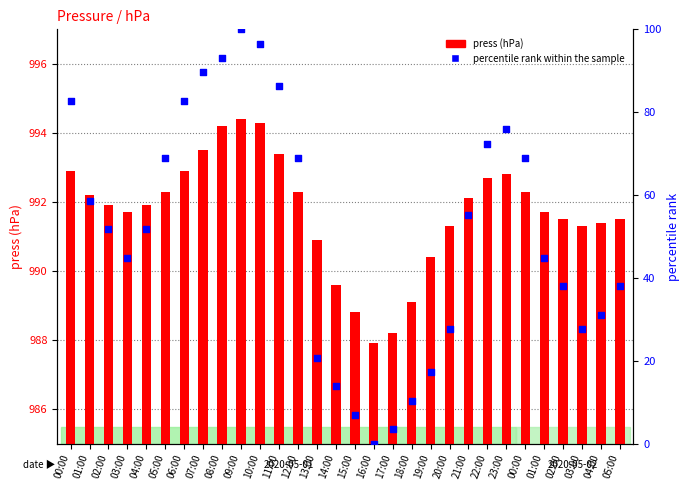

Which series has the largest Y range (max minus min)?

percentile rank within the sample